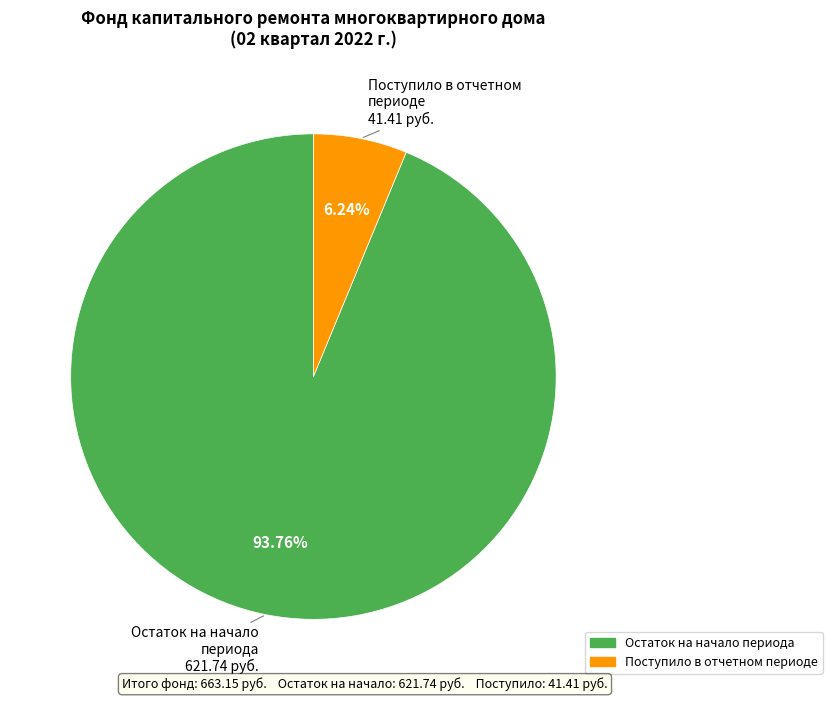

What is the smallest slice in the pie chart?

Поступило в отчетном периоде